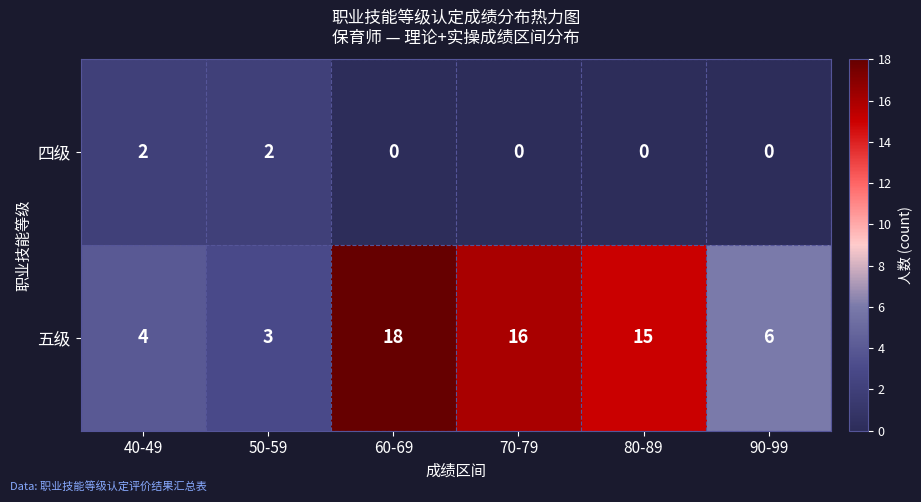

What is the greatest value displayed?

18